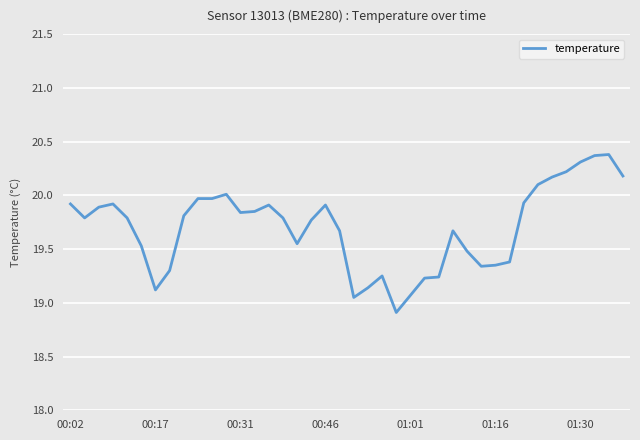

Where does the data first go above 19?

00:02